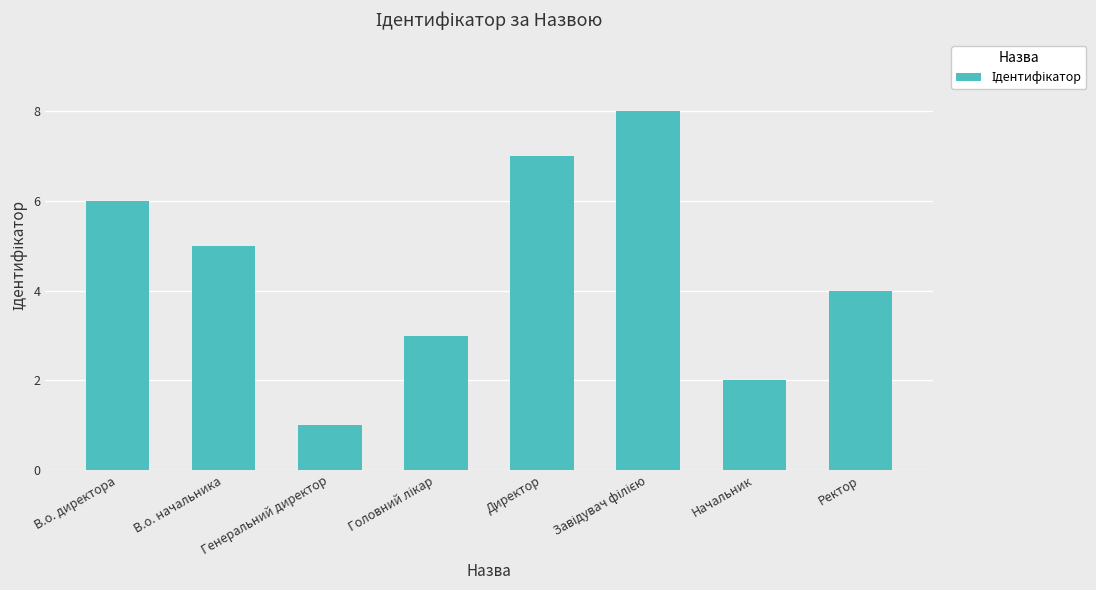

The value at Ректор is 4. True or false?

True